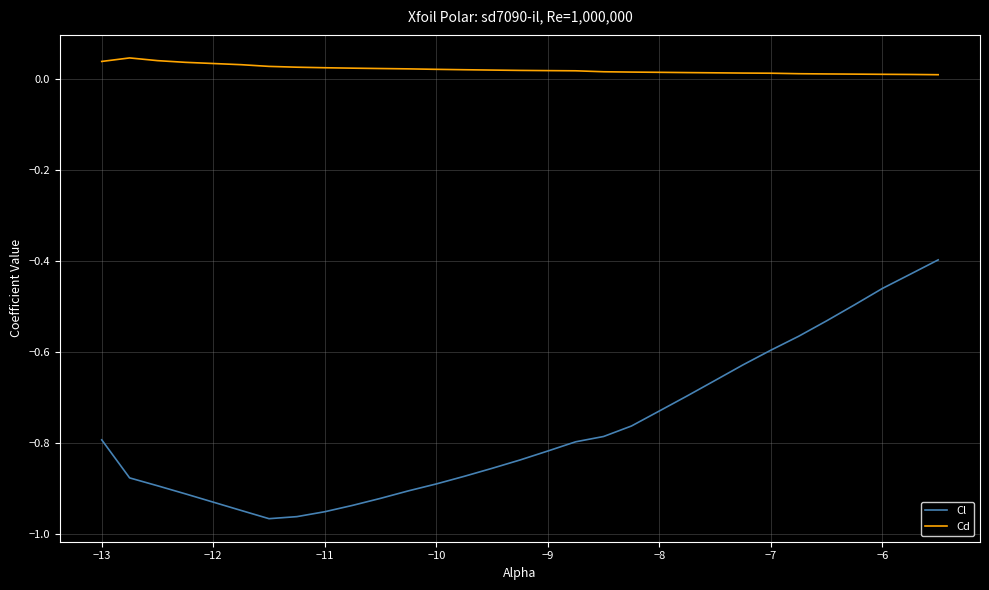

What is the difference between the second highest and minimum values in the Cl series?

0.5